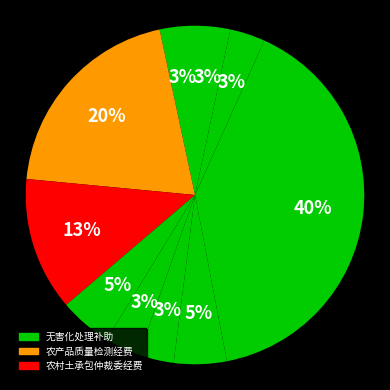

What is the largest slice in the pie chart?

无害化处理补助